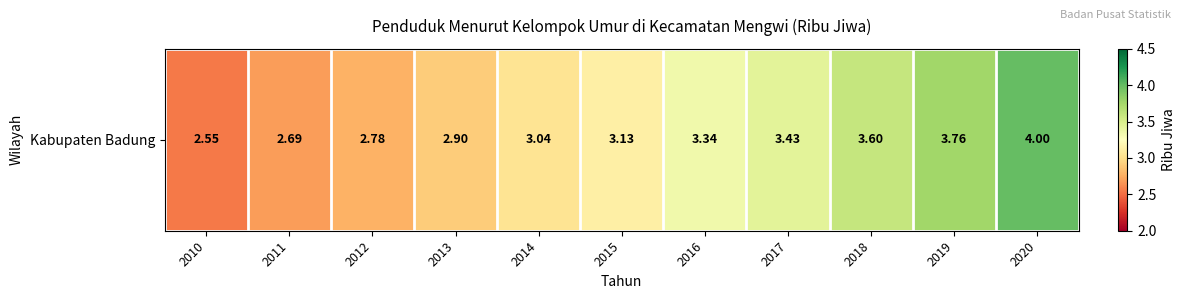

What is the greatest value displayed?

4.0